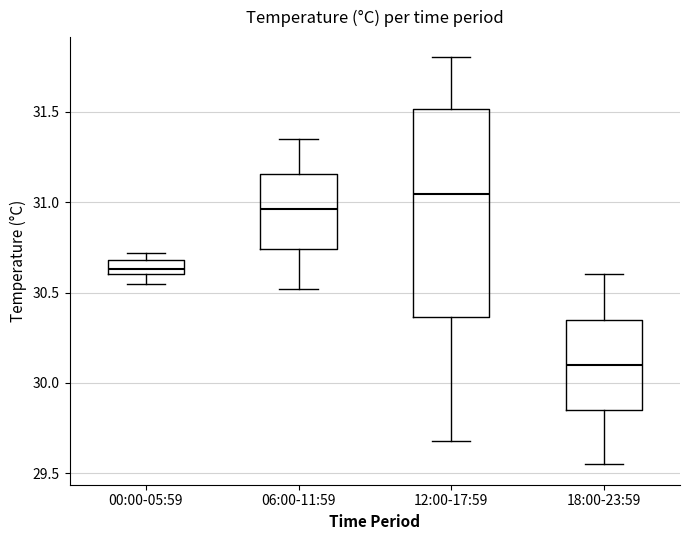

Which box has the lowest median line?

18:00-23:59